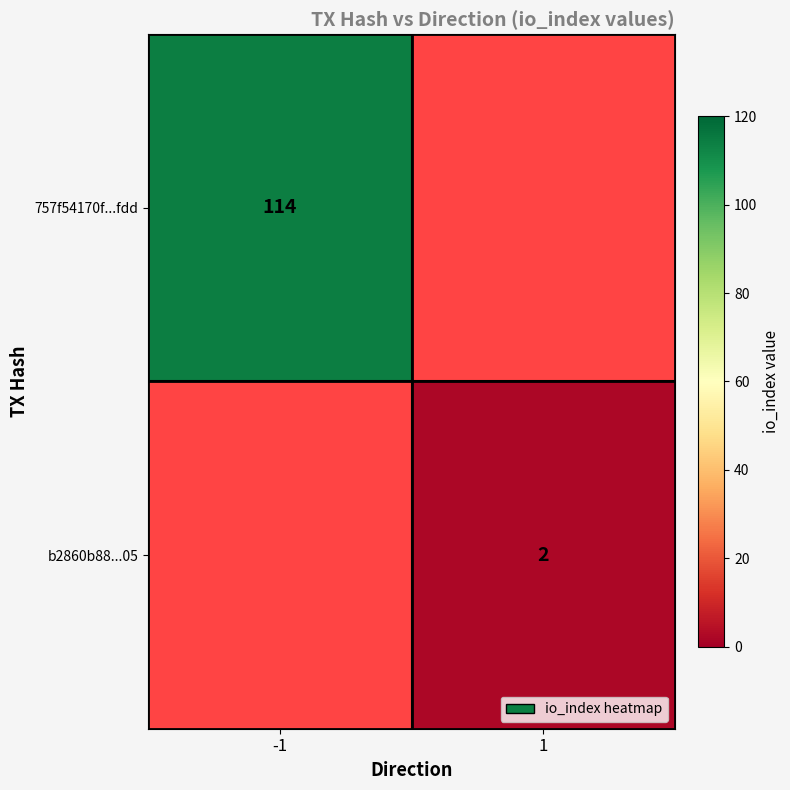

The 757f54170f...fdd series shows 40.0 at -1. True or false?

False